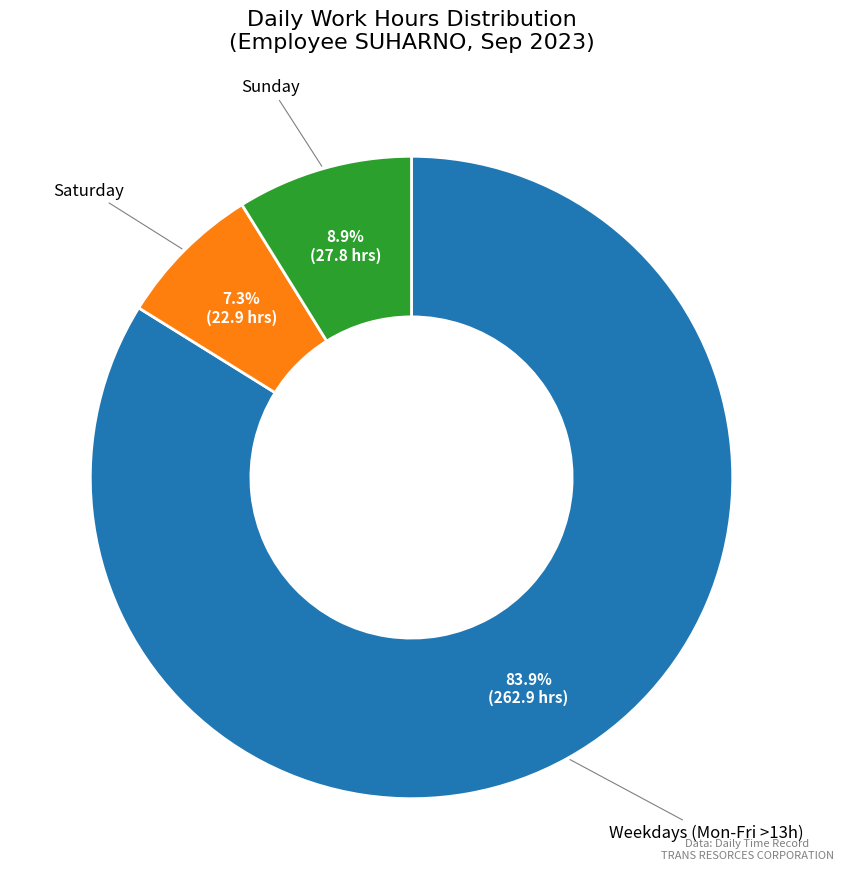

How many slices are in this pie chart?

3